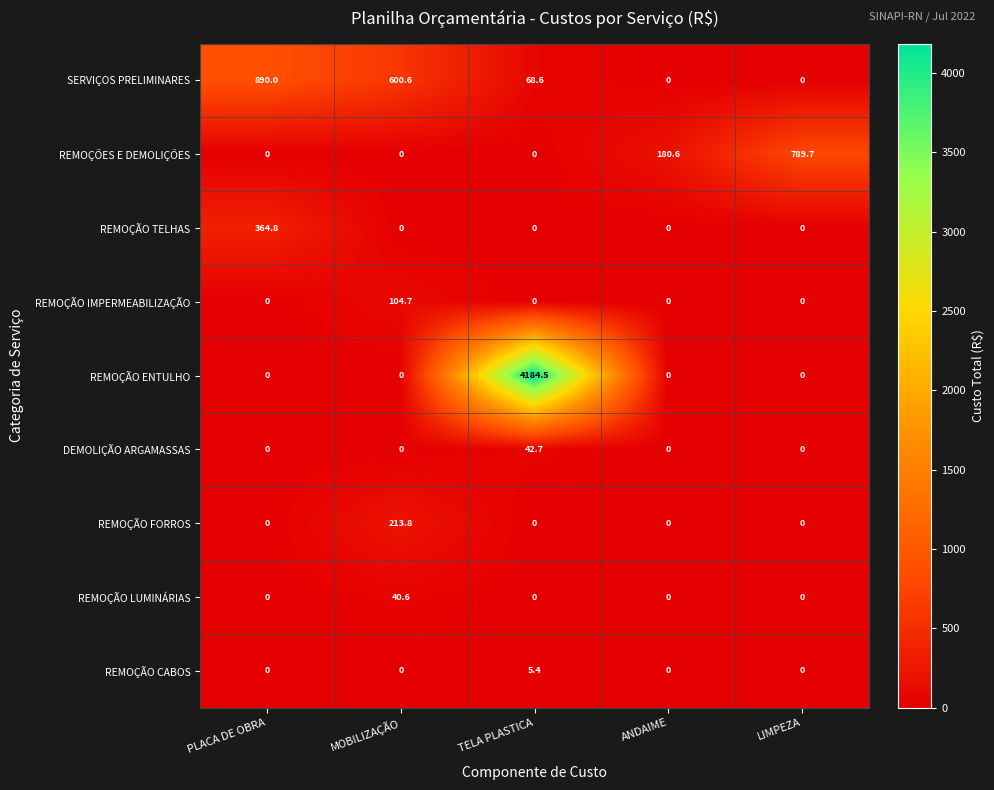

Rank the series by their maximum value, from lowest to highest.

REMOÇÃO CABOS, REMOÇÃO LUMINÁRIAS, DEMOLIÇÃO ARGAMASSAS, REMOÇÃO IMPERMEABILIZAÇÃO, REMOÇÃO FORROS, REMOÇÃO TELHAS, REMOÇÕES E DEMOLIÇÕES, SERVIÇOS PRELIMINARES, REMOÇÃO ENTULHO